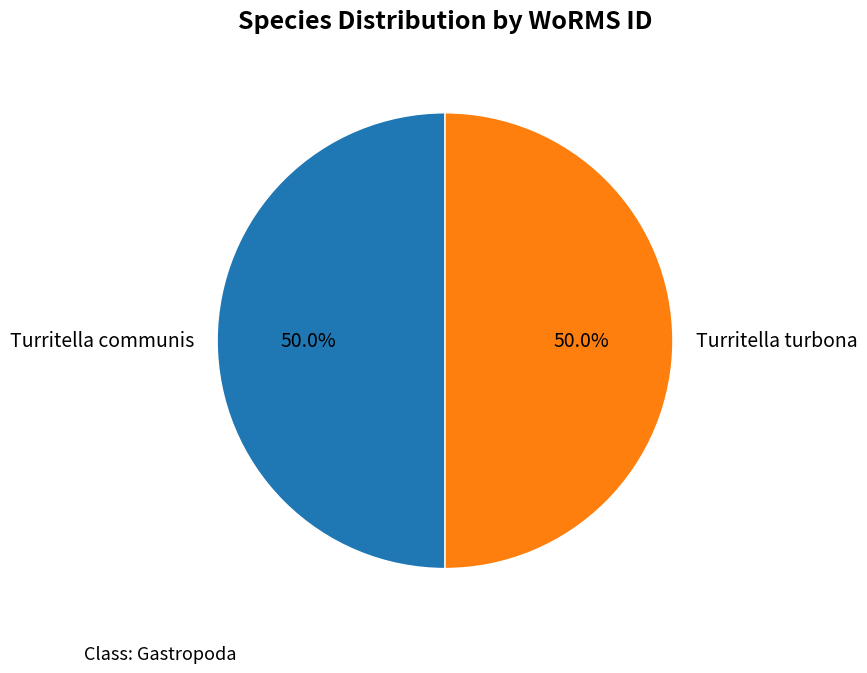

Is it true that Turritella turbona is 50% of the pie?

True